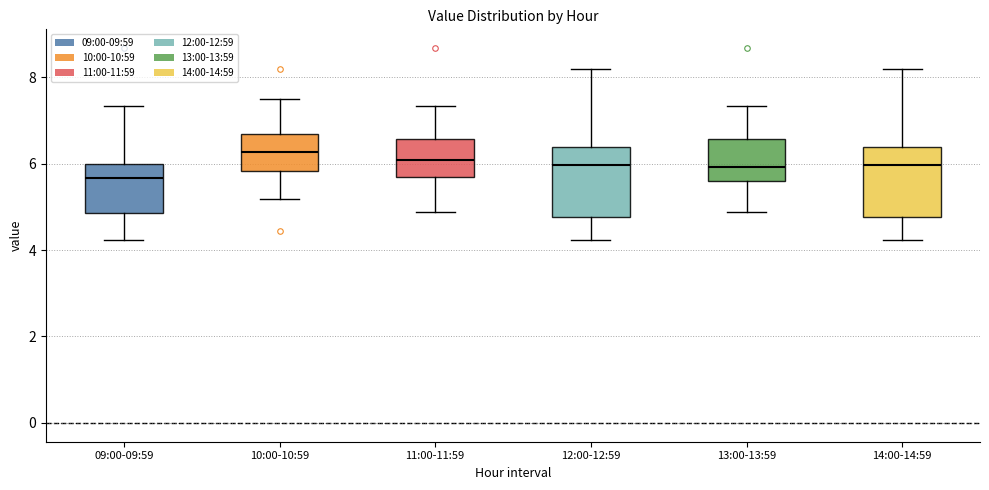

Reading left to right, transcribe this box plot: for each box, give where its median line is, the range the box spans, and where its two whiskers end, as read against the y-axis. The values are not printed on the chart, so give them approximately, as read against the axis.

09:00-09:59: median 5.6, box 4.8 to 6.0, whiskers 4.2 to 7.4
10:00-10:59: median 6.2, box 5.8 to 6.6, whiskers 5.2 to 7.6
11:00-11:59: median 6.0, box 5.6 to 6.6, whiskers 4.8 to 7.4
12:00-12:59: median 6.0, box 4.8 to 6.4, whiskers 4.2 to 8.2
13:00-13:59: median 6.0, box 5.6 to 6.6, whiskers 4.8 to 7.4
14:00-14:59: median 6.0, box 4.8 to 6.4, whiskers 4.2 to 8.2